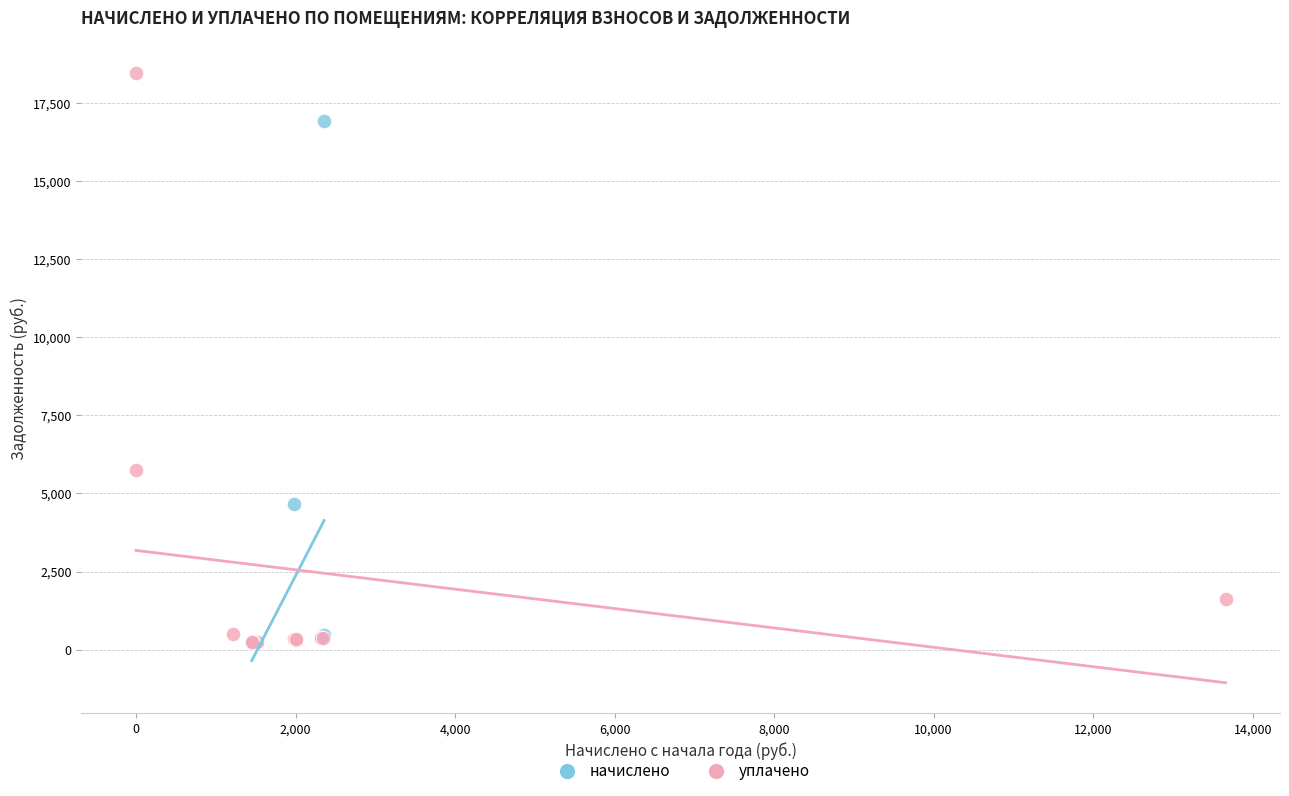

Which series has the widest spread of Y values?

уплачено